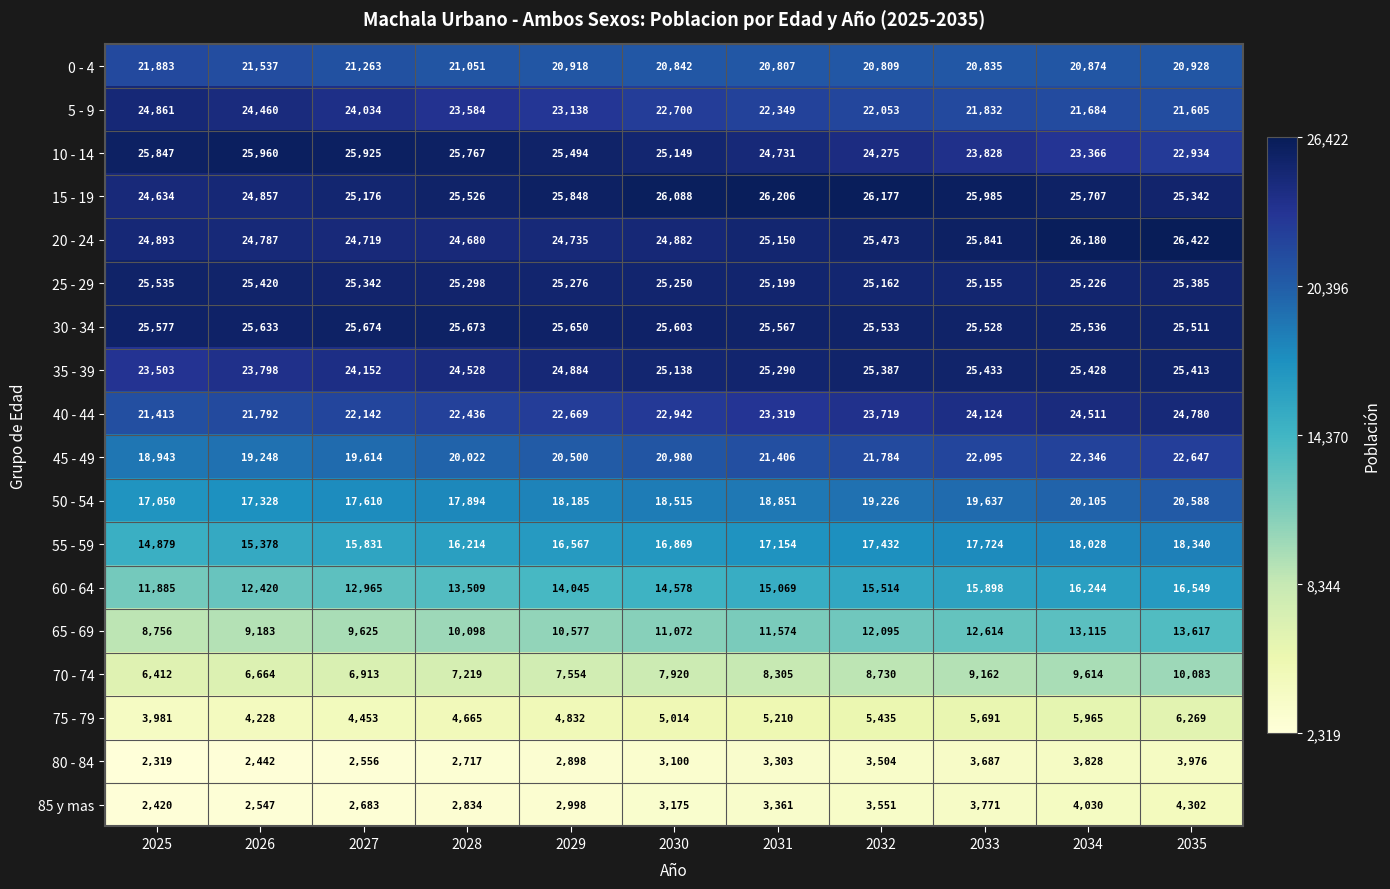

What is the spread (max minus min) of values at 2032?

22673